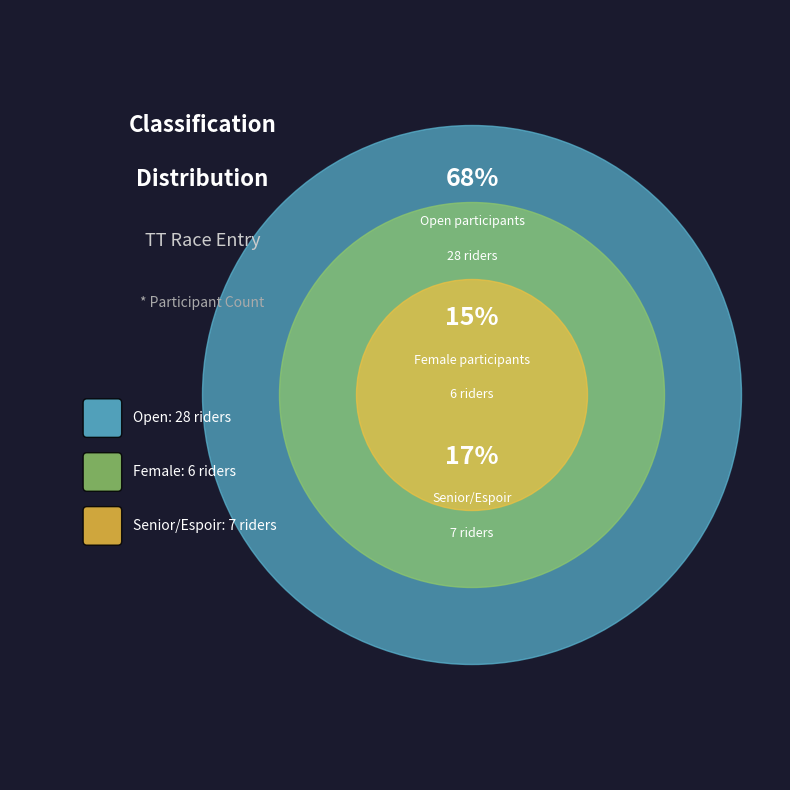

How much of the chart is everything except Female?

85.4%